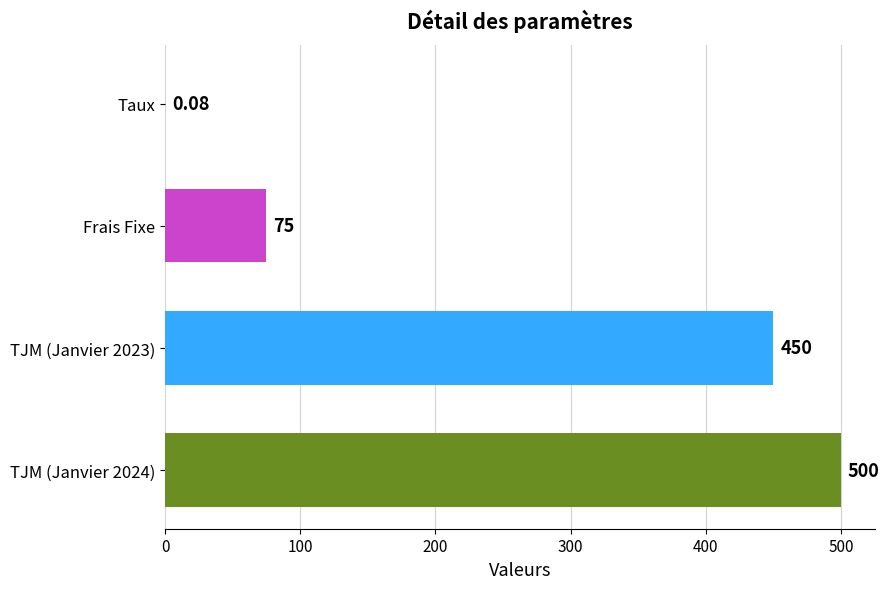

At which category does the chart reach its peak across all series?

TJM (Janvier 2024)